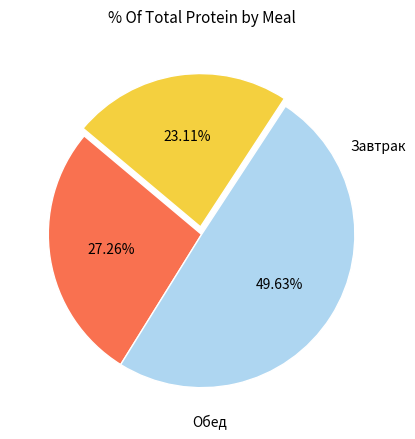

Count the number of slices in the pie.

3